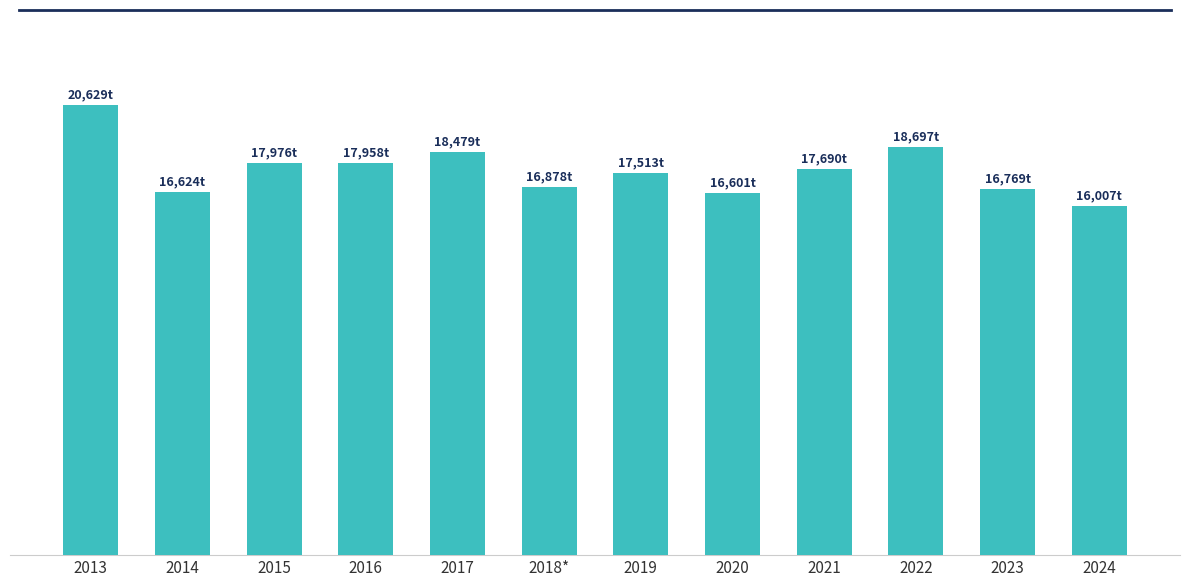

Which category has the highest value across all series?

2013